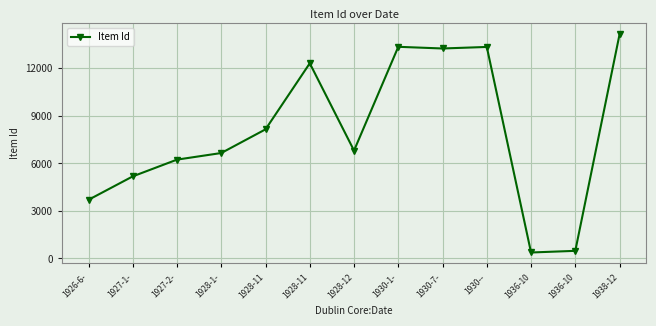

Count the number of categories in the chart.

13